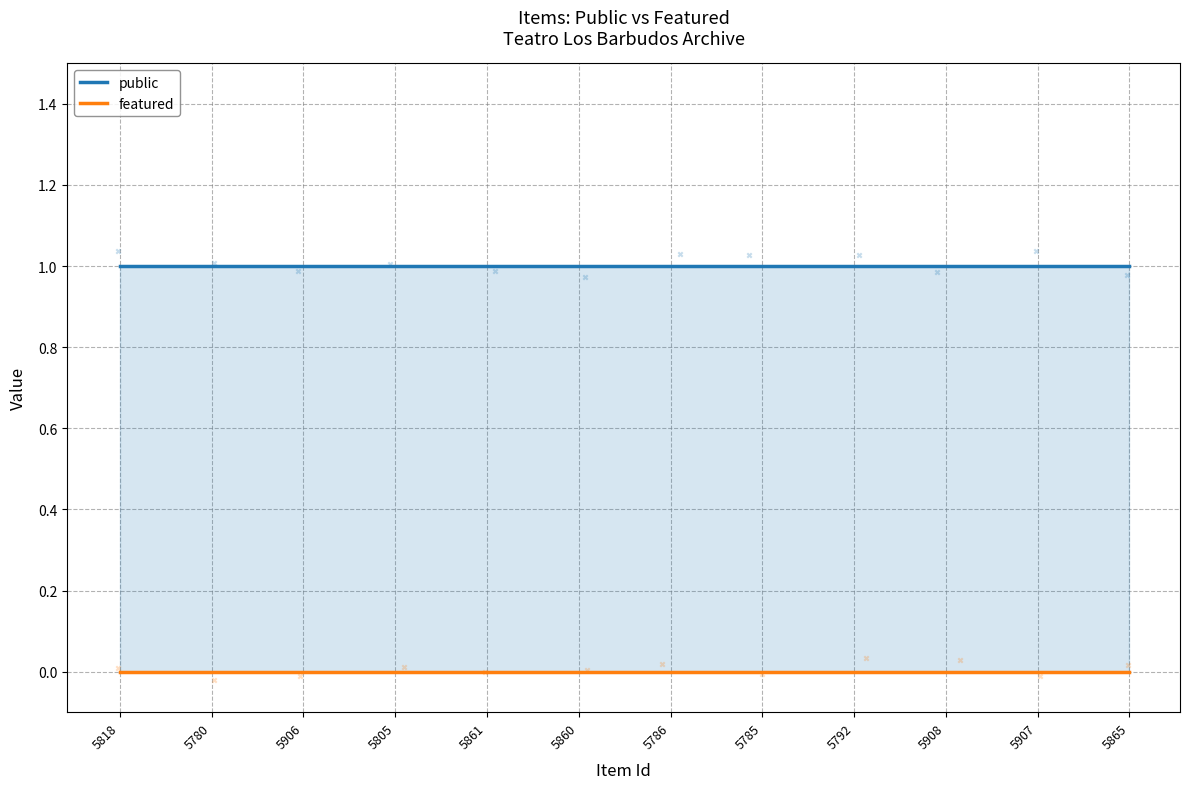

What are all the series names shown in the legend?

public, featured